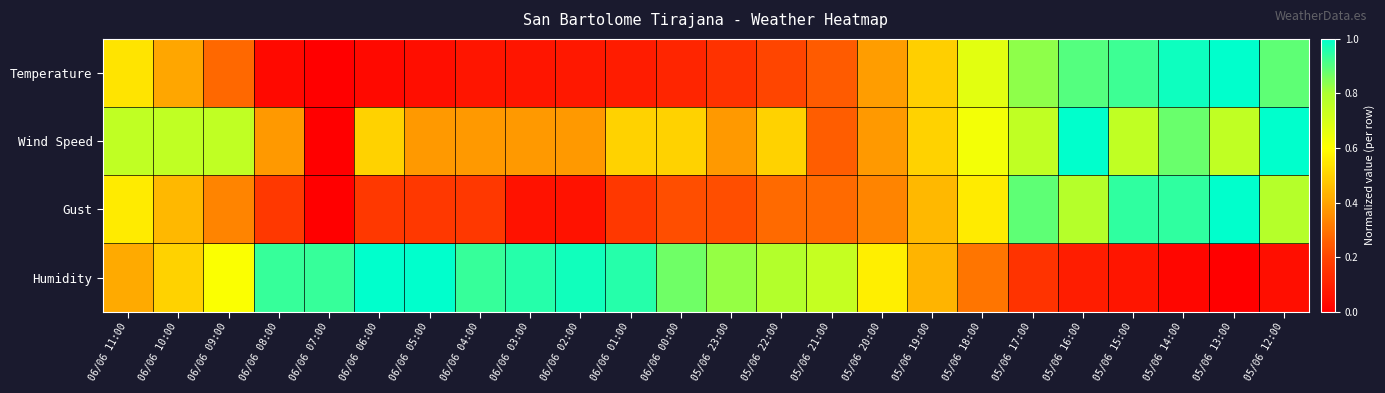

At 06/06 09:00, list the series in order from largest to smallest.

Wind Speed, Humidity, Gust, Temperature